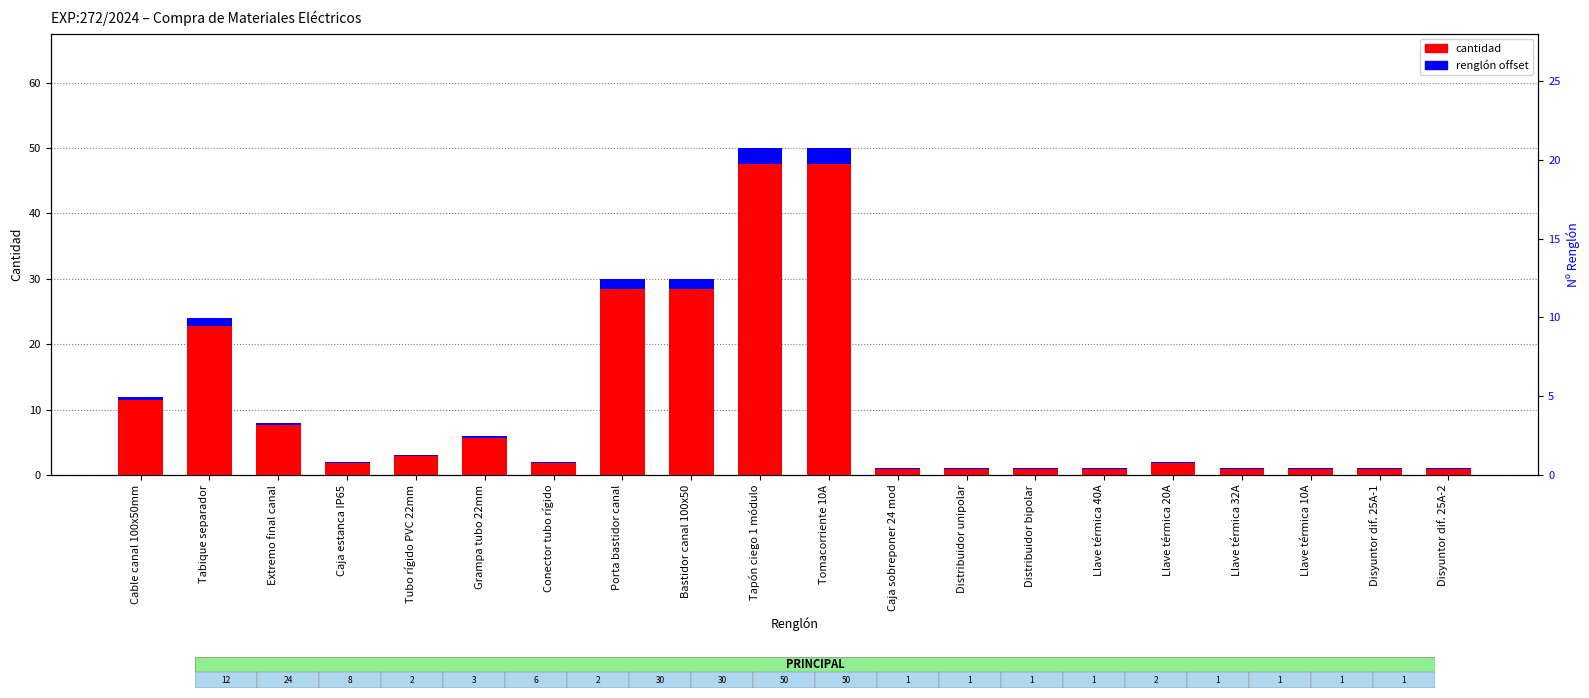

At Llave térmica 10A, list the series in order from smallest to largest.

renglón offset, cantidad